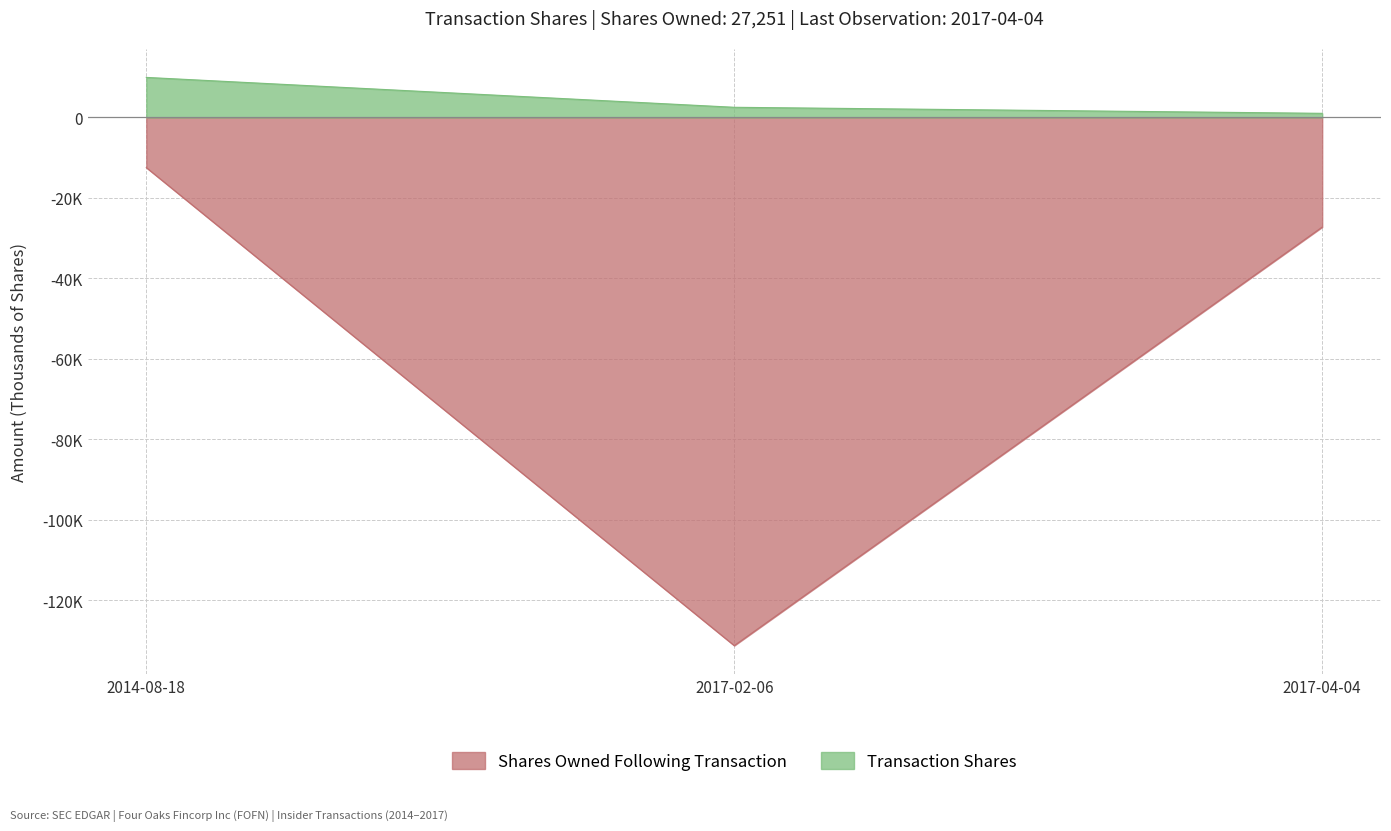

The value of Shares Owned Following Transaction at 2017-02-06 is -54.6. True or false?

False